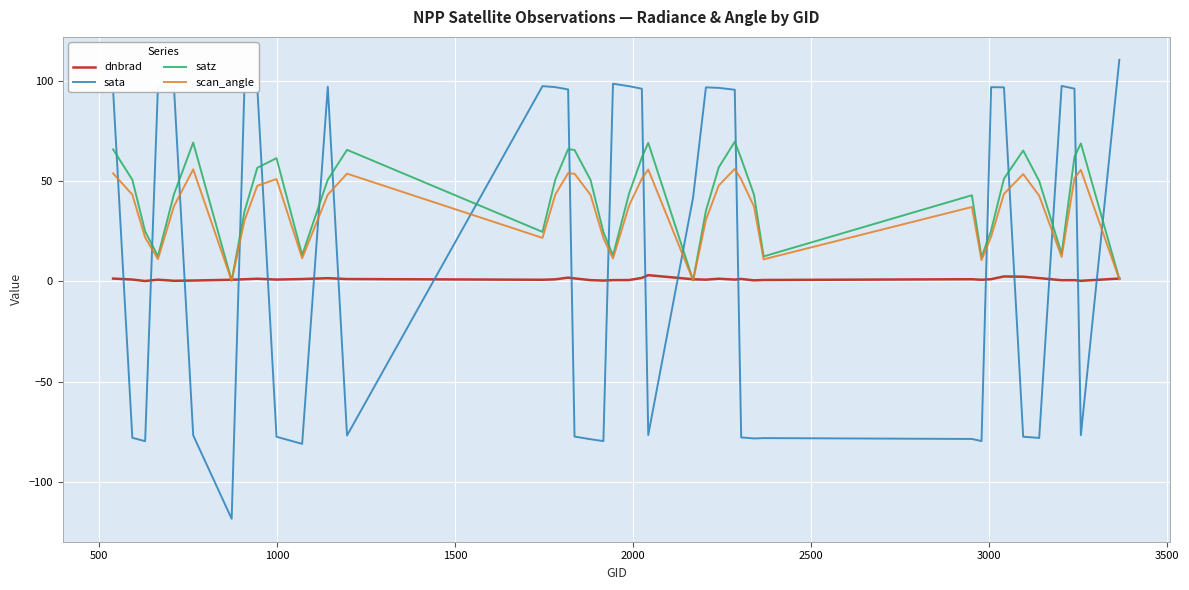

Which series has the largest range (max minus min)?

sata